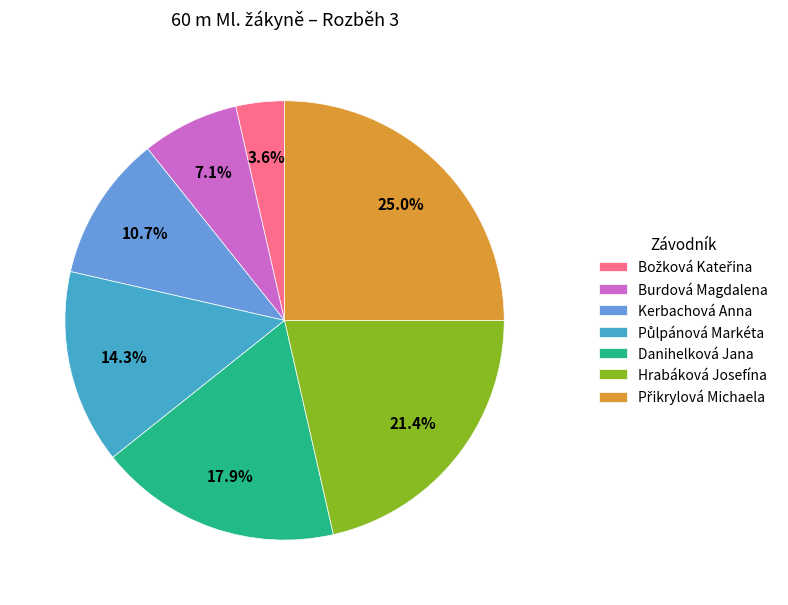

What portion of the pie excludes Danihelková Jana?

82.1%